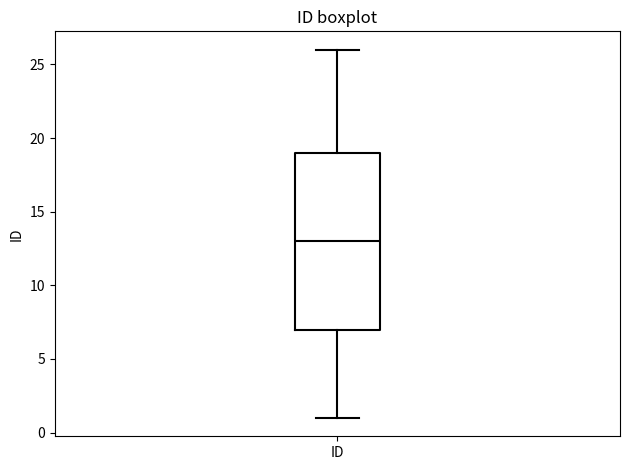

Where does the lower whisker of the box for ID end on the y-axis? The values are not printed on the chart, so give them approximately, as read against the axis.

1